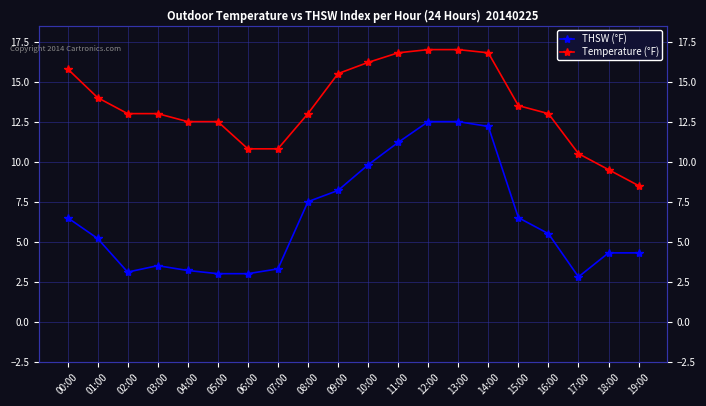

The Temperature (°F) series shows 13.0 at 03:00. True or false?

True